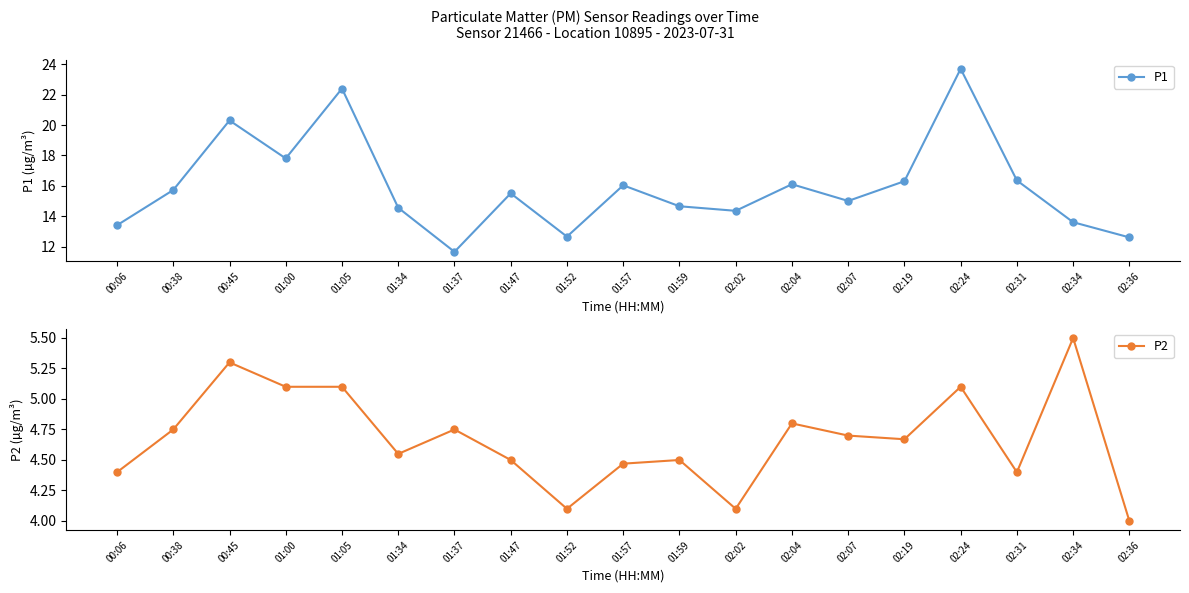

List the series in order of their overall mean, highest first.

P1, P2